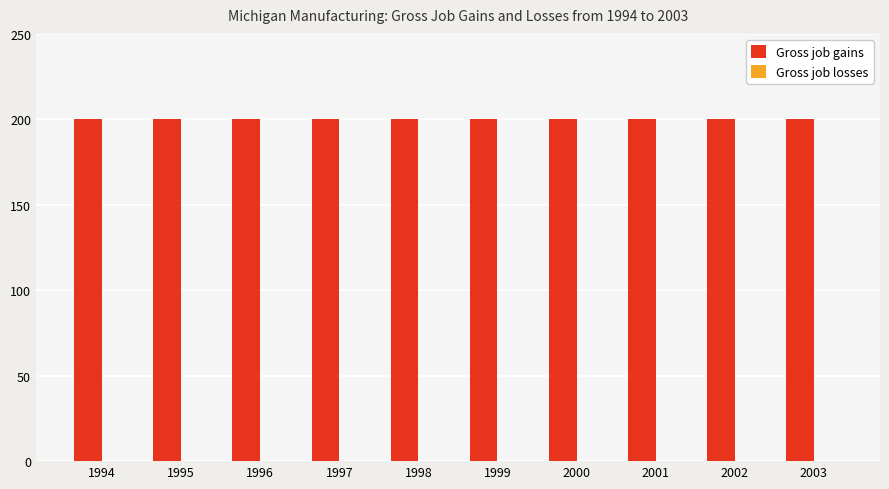

What is the sum of the Gross job gains values at 1997 and 2000?

400